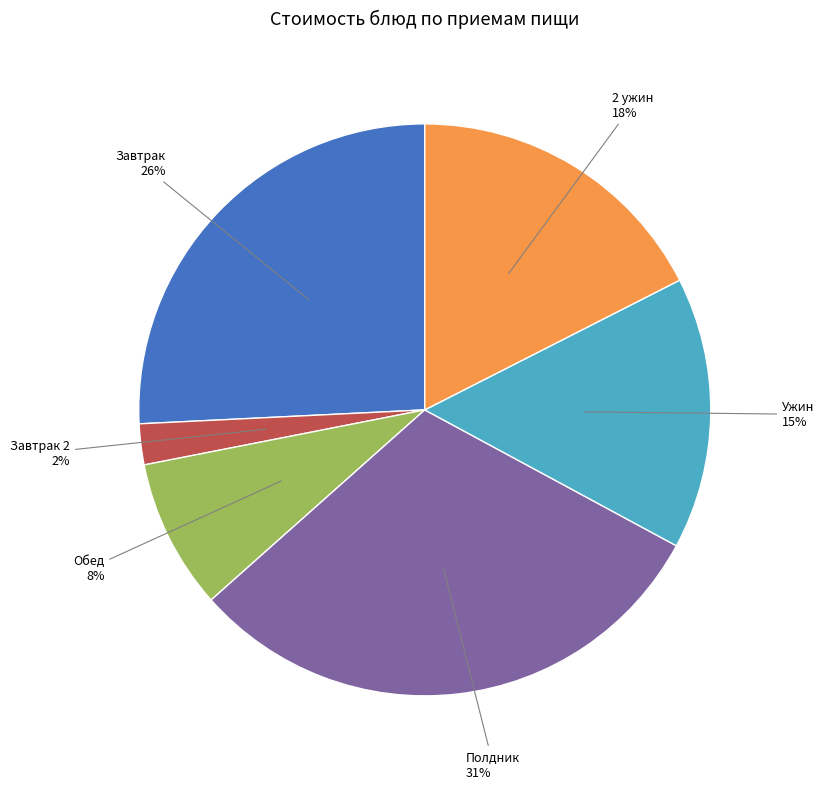

Is there a majority slice in this chart?

No